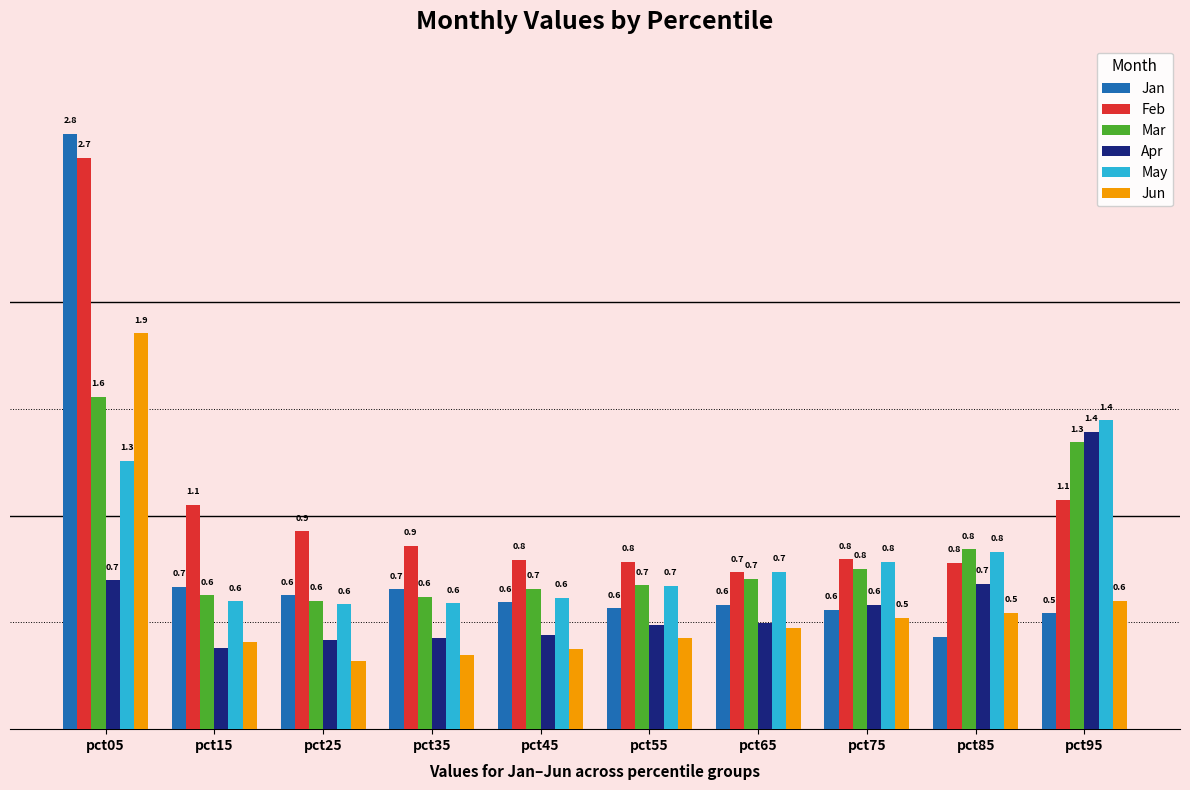

Is the value of Apr at pct65 greater than the value of May at pct45?

No